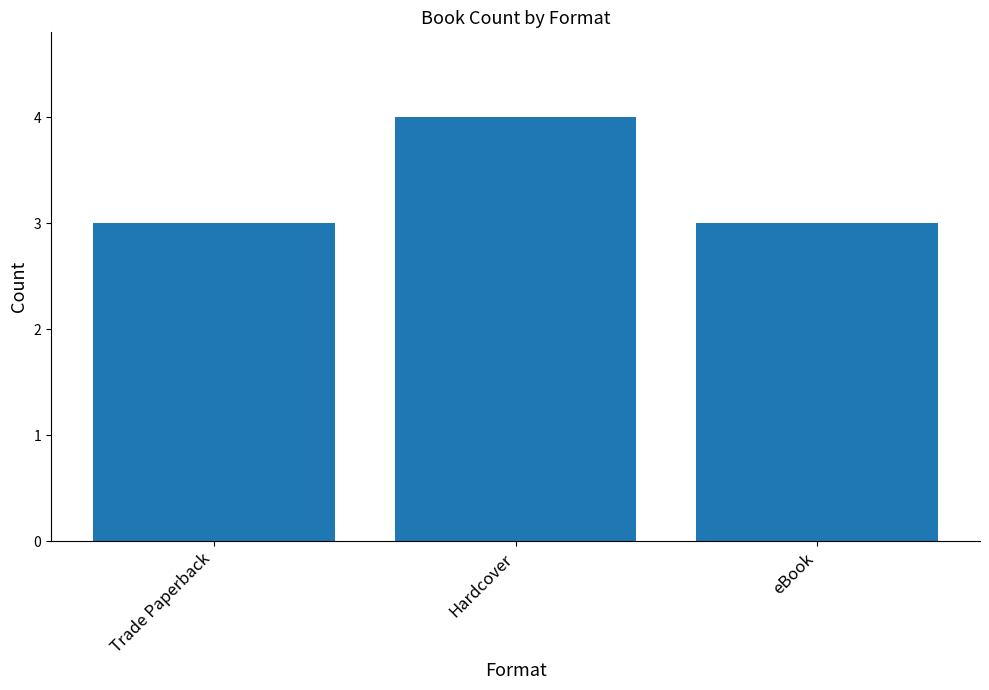

What is the value of the 1st bar from the left?

3